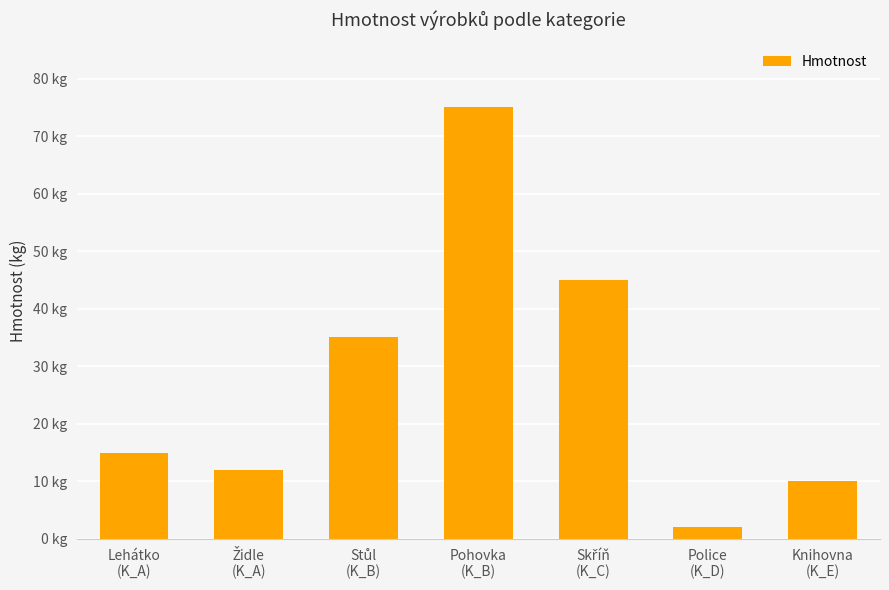

What is the minimum value shown in the chart?

2